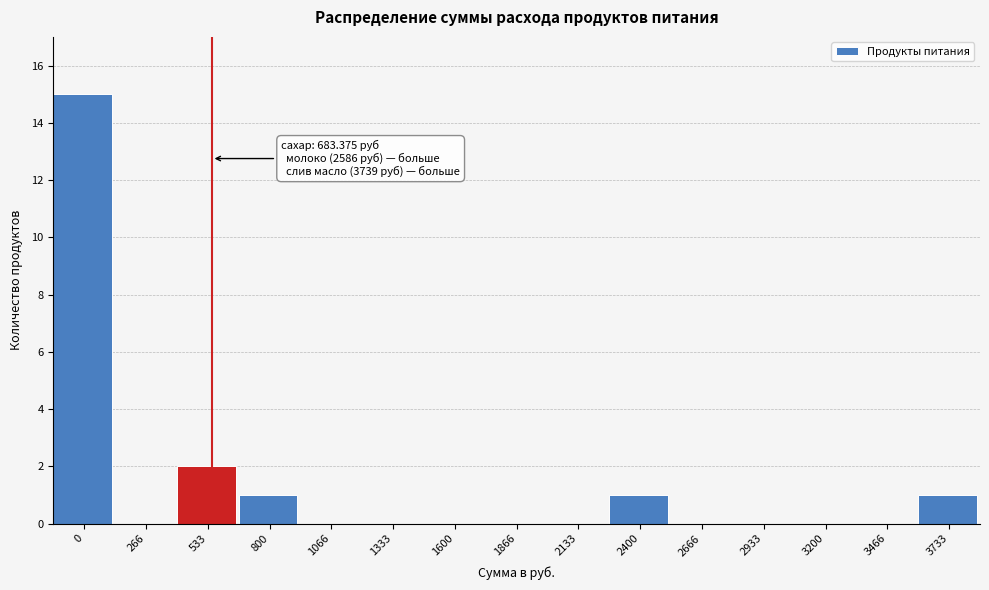

Reading right to left, what are all the values shown in this chart?

3733=1	3466=0	3200=0	2933=0	2666=0	2400=1	2133=0	1866=0	1600=0	1333=0	1066=0	800=1	533=2	266=0	0=15